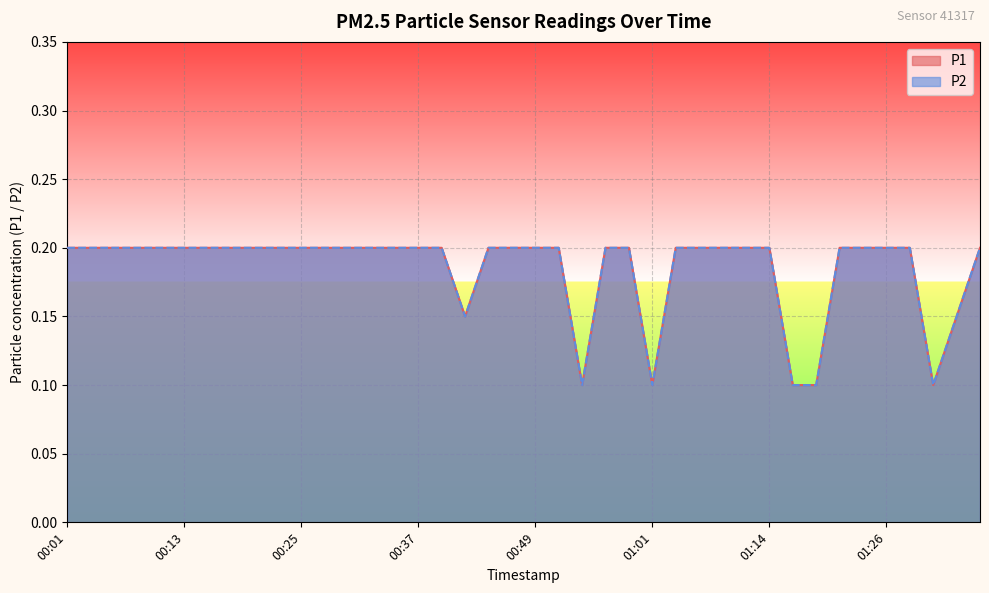

Reading left to right, what are all the values shown in this chart?

P1: 00:01=0.2	00:03=0.2	00:06=0.2	00:08=0.2	00:10=0.2	00:13=0.2	00:15=0.2	00:18=0.2	00:20=0.2	00:23=0.2	00:25=0.2	00:27=0.2	00:30=0.2	00:32=0.2	00:35=0.2	00:37=0.2	00:40=0.2	00:42=0.1	00:44=0.2	00:47=0.2	00:49=0.2	00:52=0.2	00:54=0.1	00:57=0.2	00:59=0.2	01:01=0.1	01:04=0.2	01:06=0.2	01:09=0.2	01:11=0.2	01:14=0.2	01:16=0.1	01:19=0.1	01:21=0.2	01:24=0.2	01:26=0.2	01:28=0.2	01:31=0.1	01:33=0.1	01:36=0.2
P2: 00:01=0.2	00:03=0.2	00:06=0.2	00:08=0.2	00:10=0.2	00:13=0.2	00:15=0.2	00:18=0.2	00:20=0.2	00:23=0.2	00:25=0.2	00:27=0.2	00:30=0.2	00:32=0.2	00:35=0.2	00:37=0.2	00:40=0.2	00:42=0.1	00:44=0.2	00:47=0.2	00:49=0.2	00:52=0.2	00:54=0.1	00:57=0.2	00:59=0.2	01:01=0.1	01:04=0.2	01:06=0.2	01:09=0.2	01:11=0.2	01:14=0.2	01:16=0.1	01:19=0.1	01:21=0.2	01:24=0.2	01:26=0.2	01:28=0.2	01:31=0.1	01:33=0.1	01:36=0.2